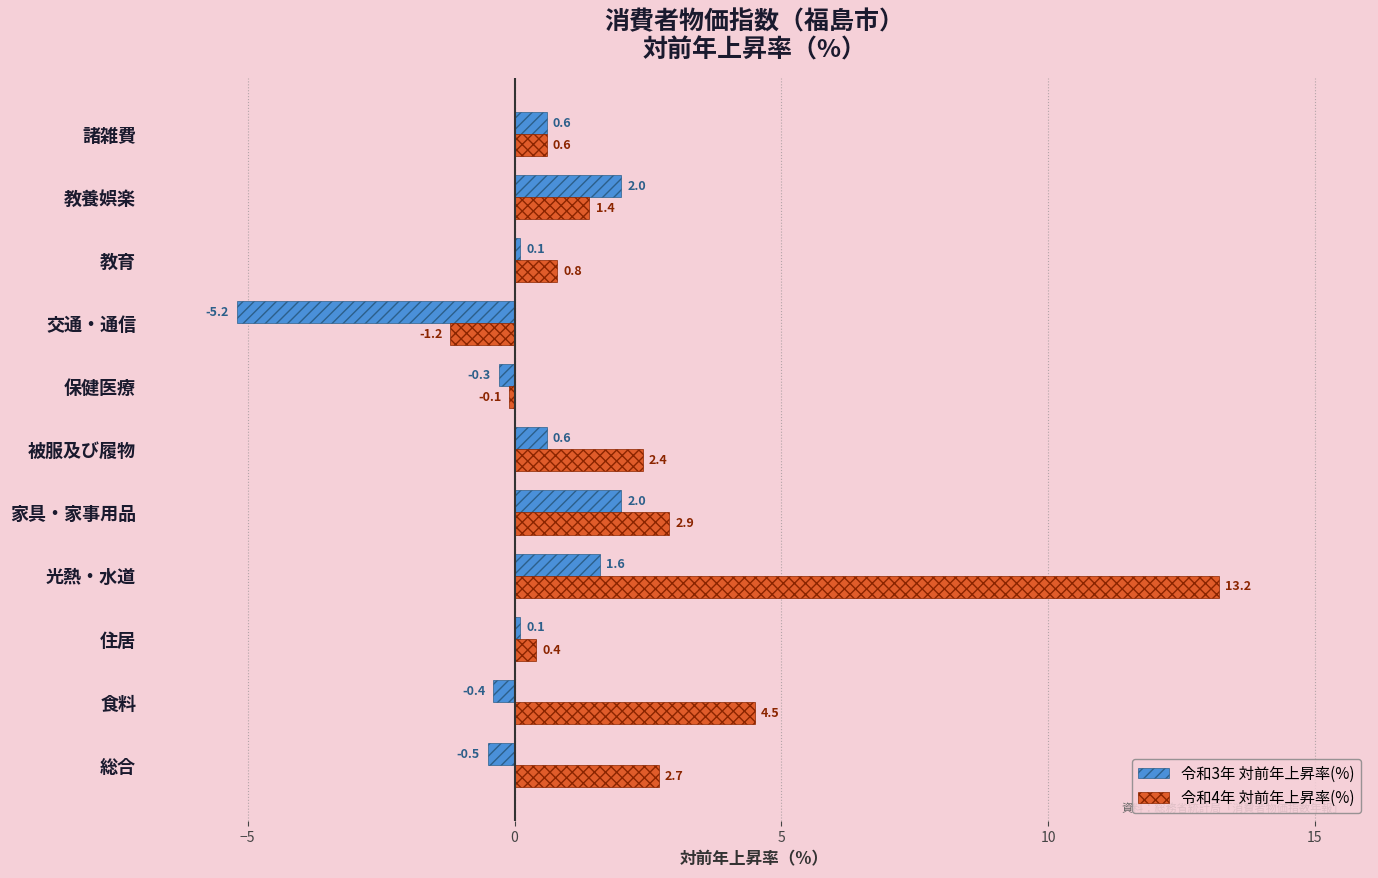

How many data points in 令和4年 対前年上昇率(%) are above 1?

6